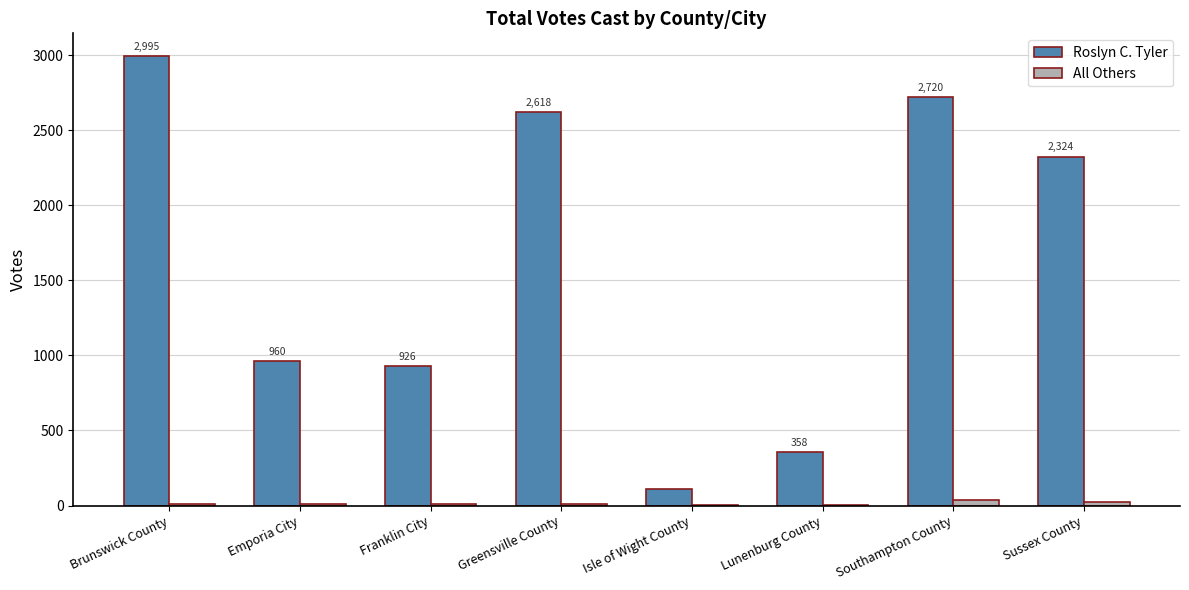

The Roslyn C. Tyler series shows 3914 at Sussex County. True or false?

False